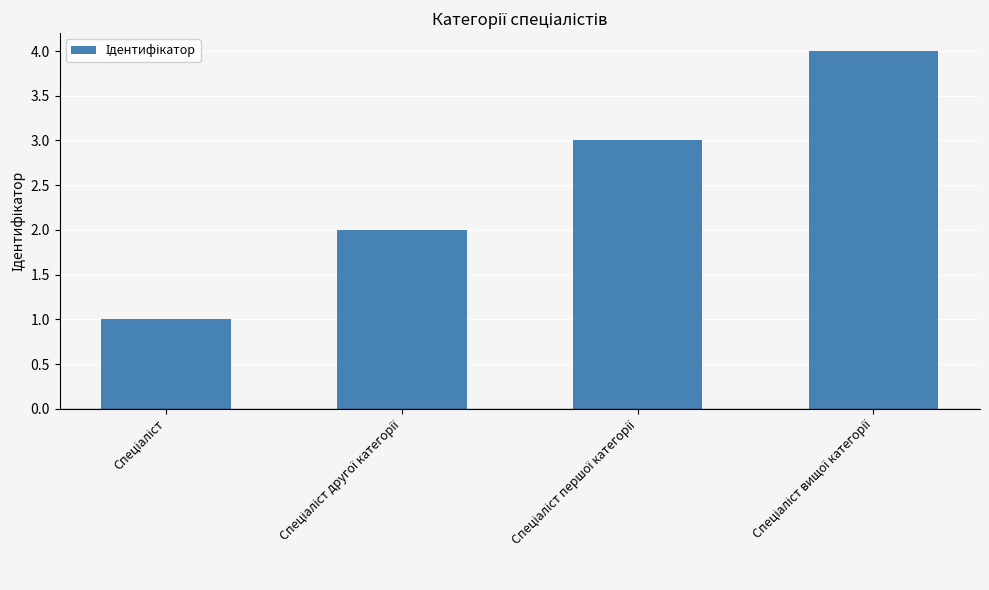

What is the maximum value shown in the chart?

4